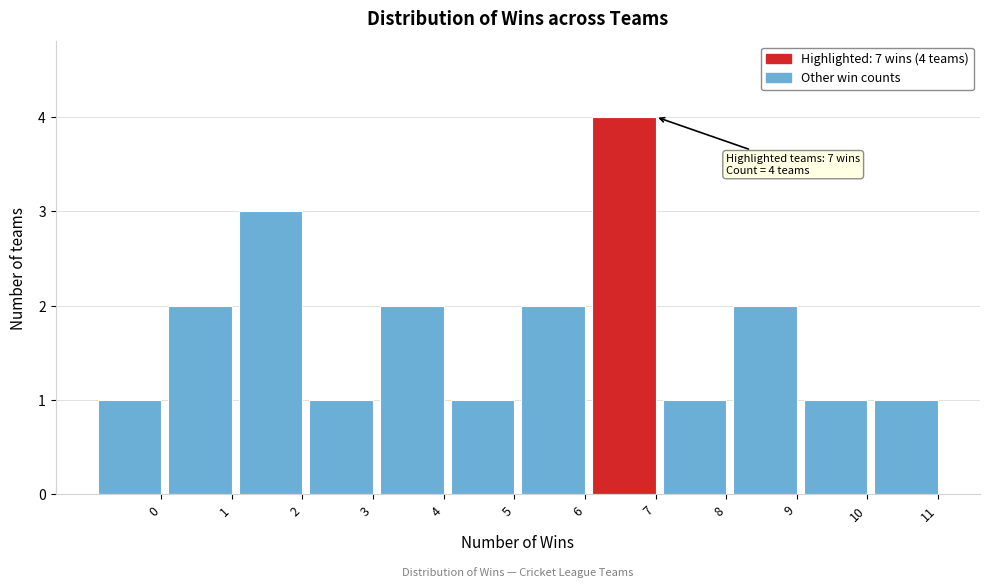

Reading left to right, transcribe all the data shown in this chart.

0=1	1=2	2=3	3=1	4=2	5=1	6=2	7=4	8=1	9=2	10=1	11=1